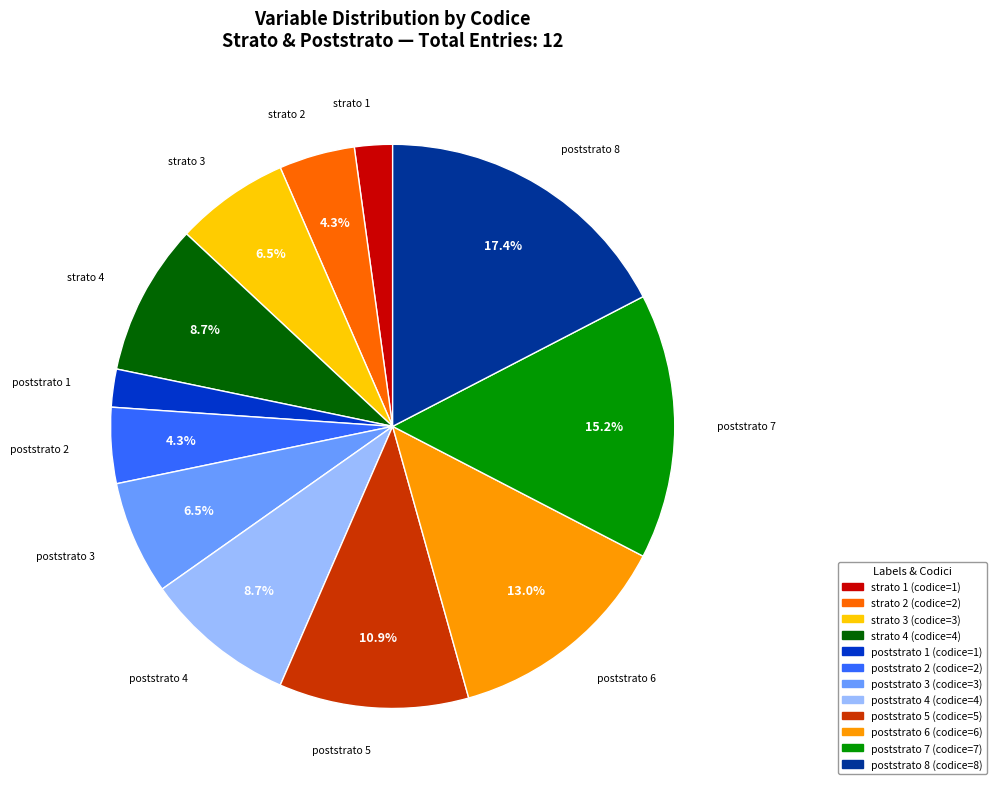

Which category has the biggest portion of the pie?

poststrato 8